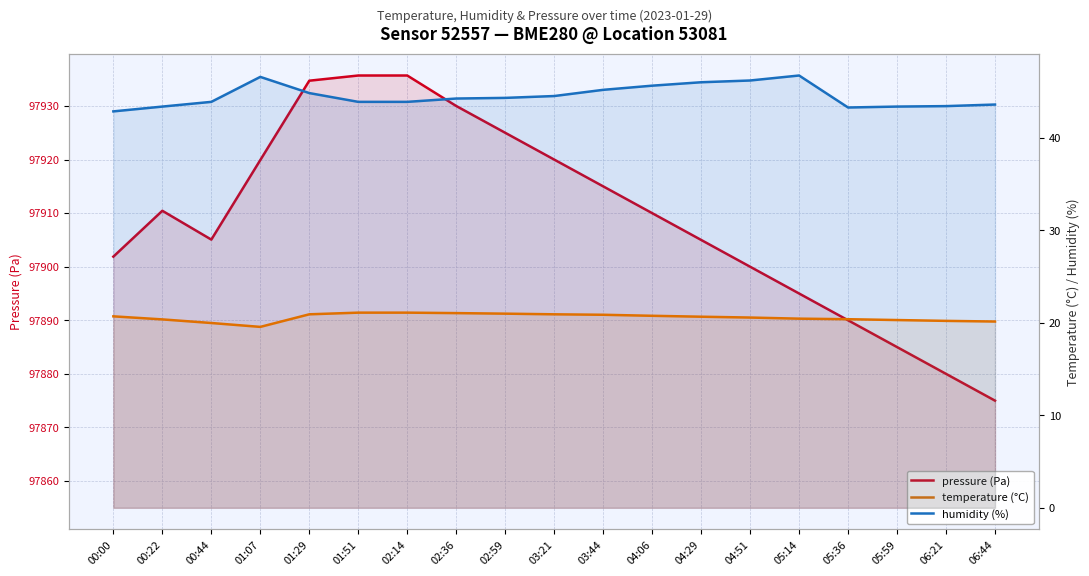

The value of temperature at 06:21 is 6.2. True or false?

False